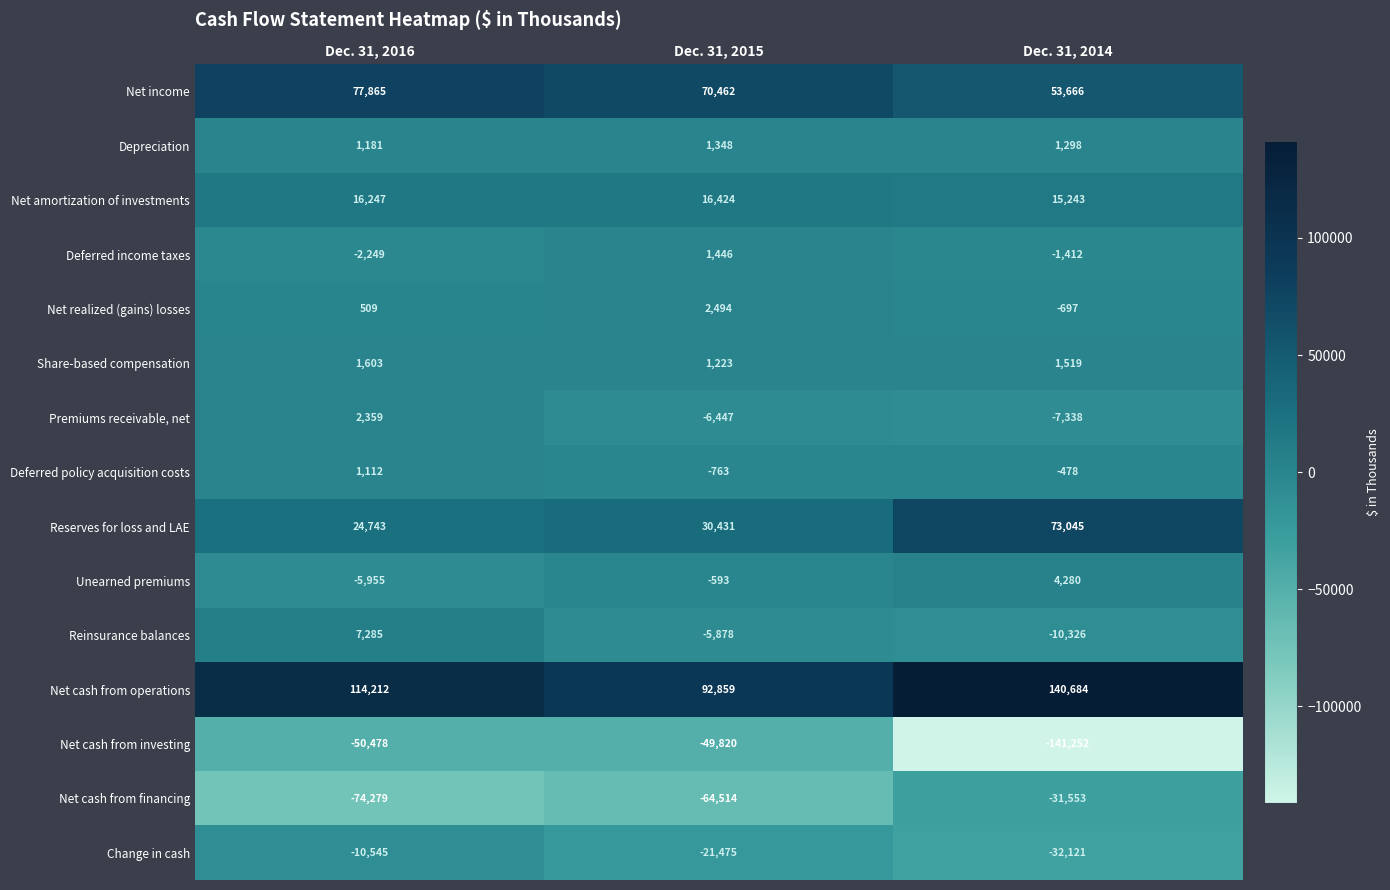

What is the maximum value shown in the chart?

140684